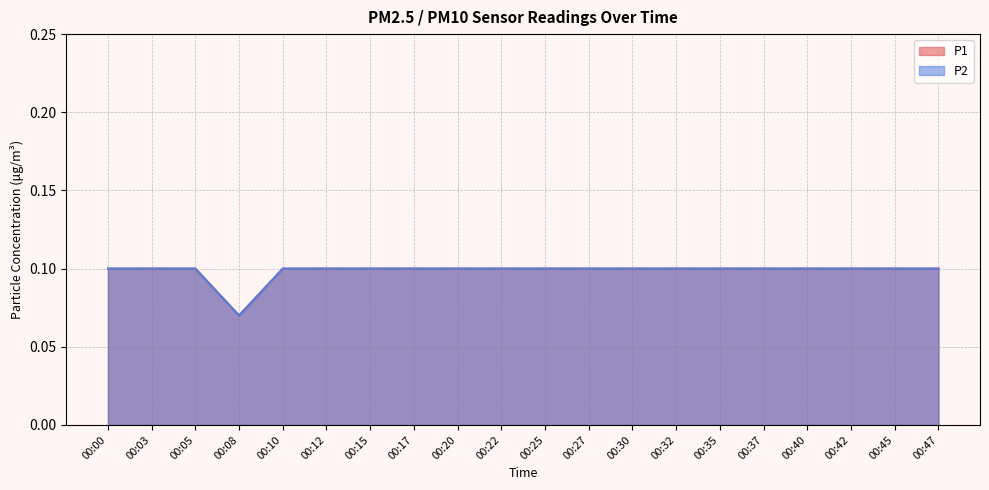

True or false: P2 has more than 0 points higher than both neighbors.

False